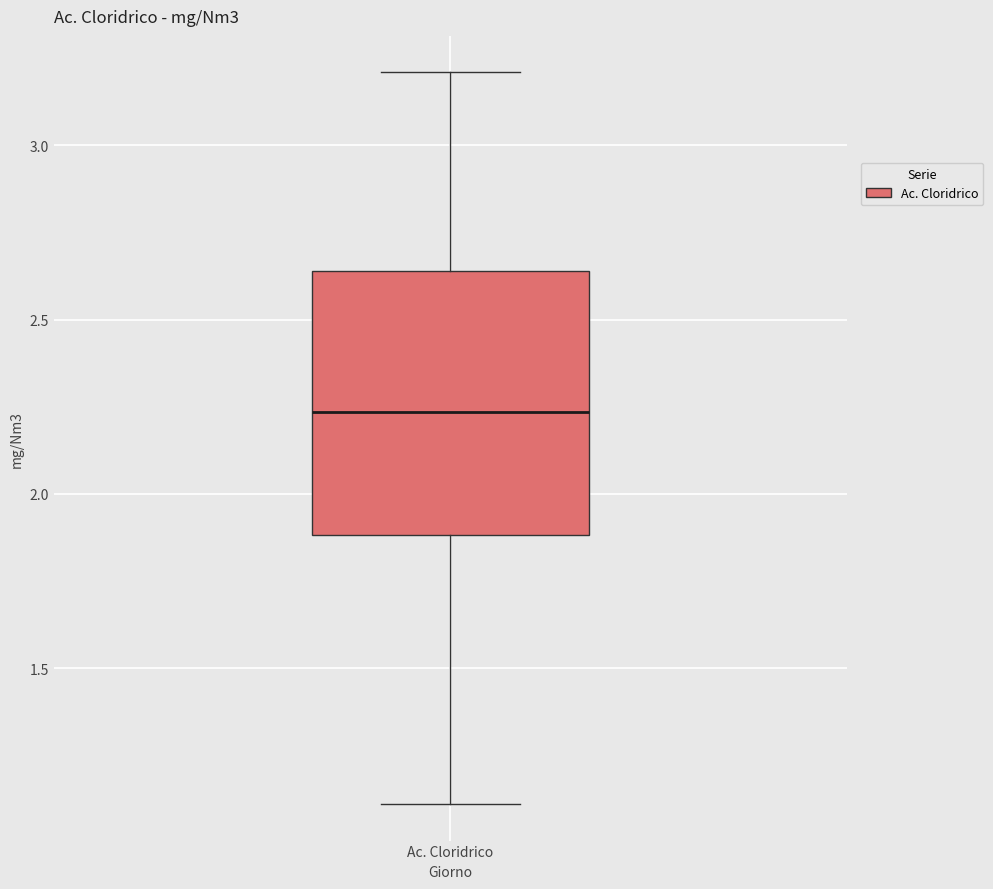

Where does the lower whisker of the box for Ac. Cloridrico end on the y-axis? The values are not printed on the chart, so give them approximately, as read against the axis.

1.10